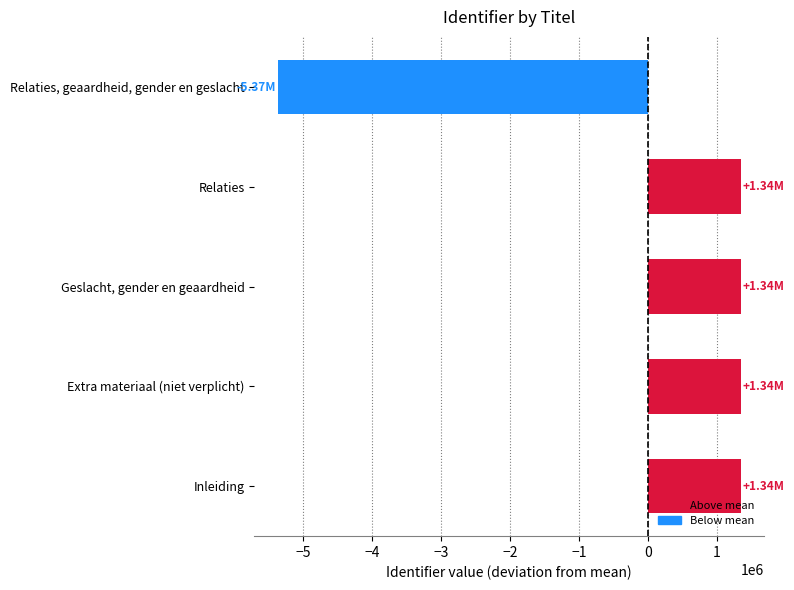

At which label is the value closest to -2014973?

Relaties